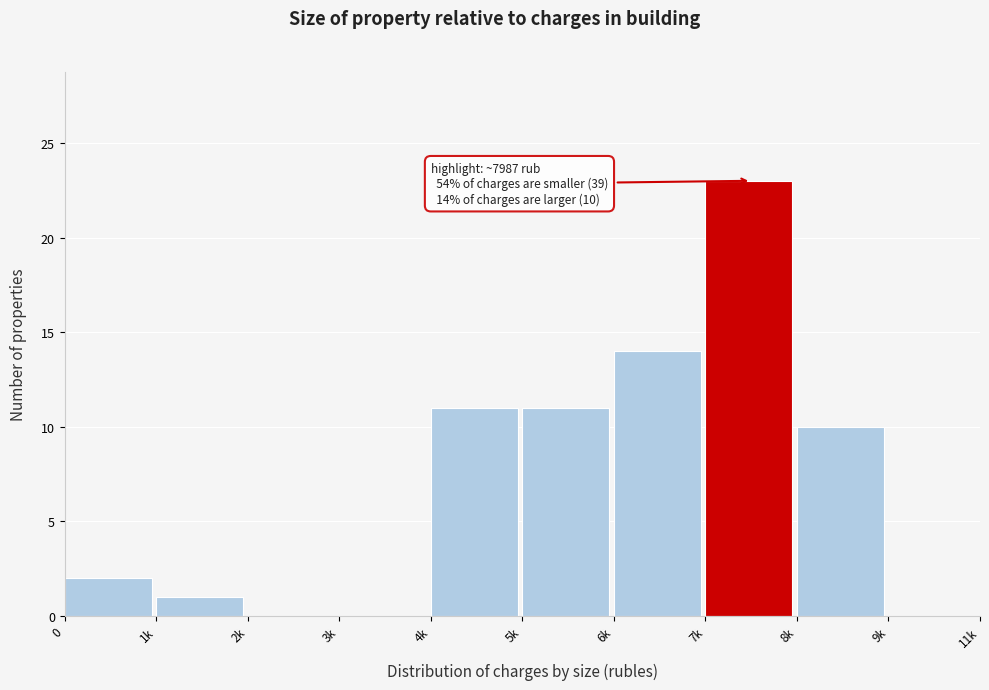

Reading right to left, list all the values displayed in this chart.

9k=0	8k=10	7k=23	6k=14	5k=11	4k=11	3k=0	2k=0	1k=1	0=2